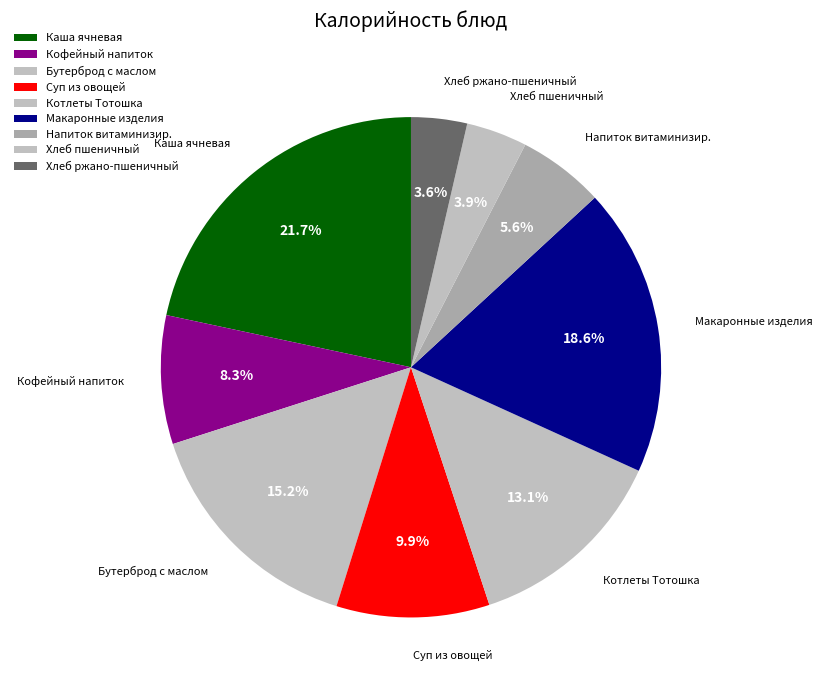

Count the number of slices in the pie.

9